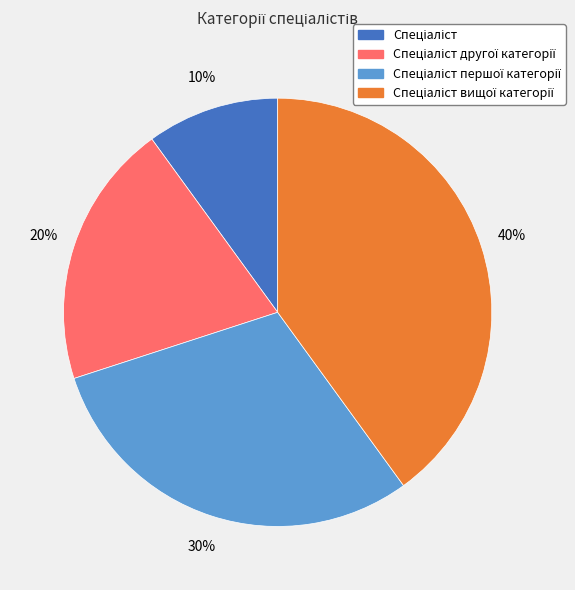

To the nearest percent, what is the average slice percentage?

25%